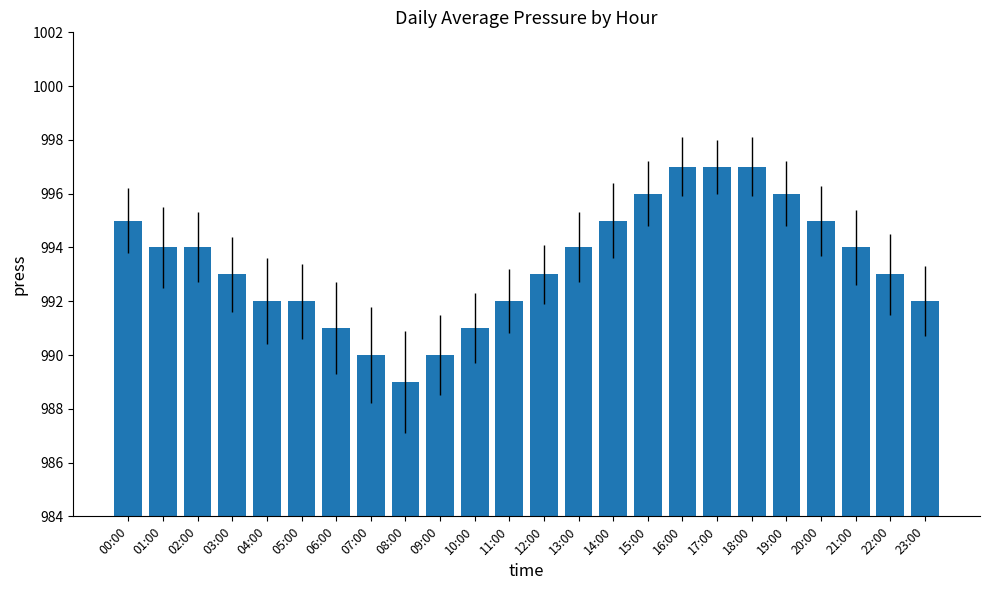

What is the greatest value displayed?

997